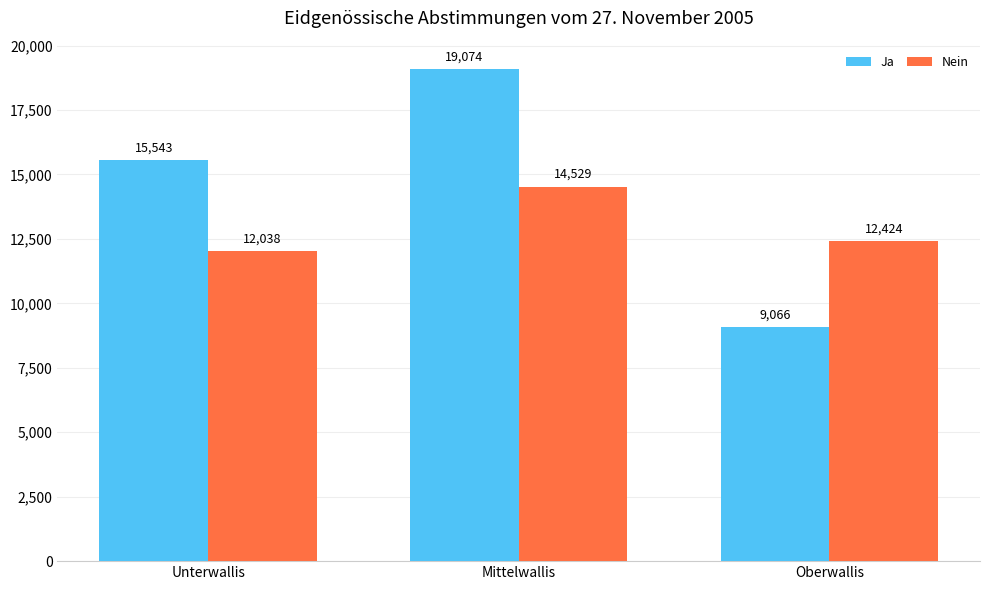

What is the label of the 3rd bar from the left?

Oberwallis